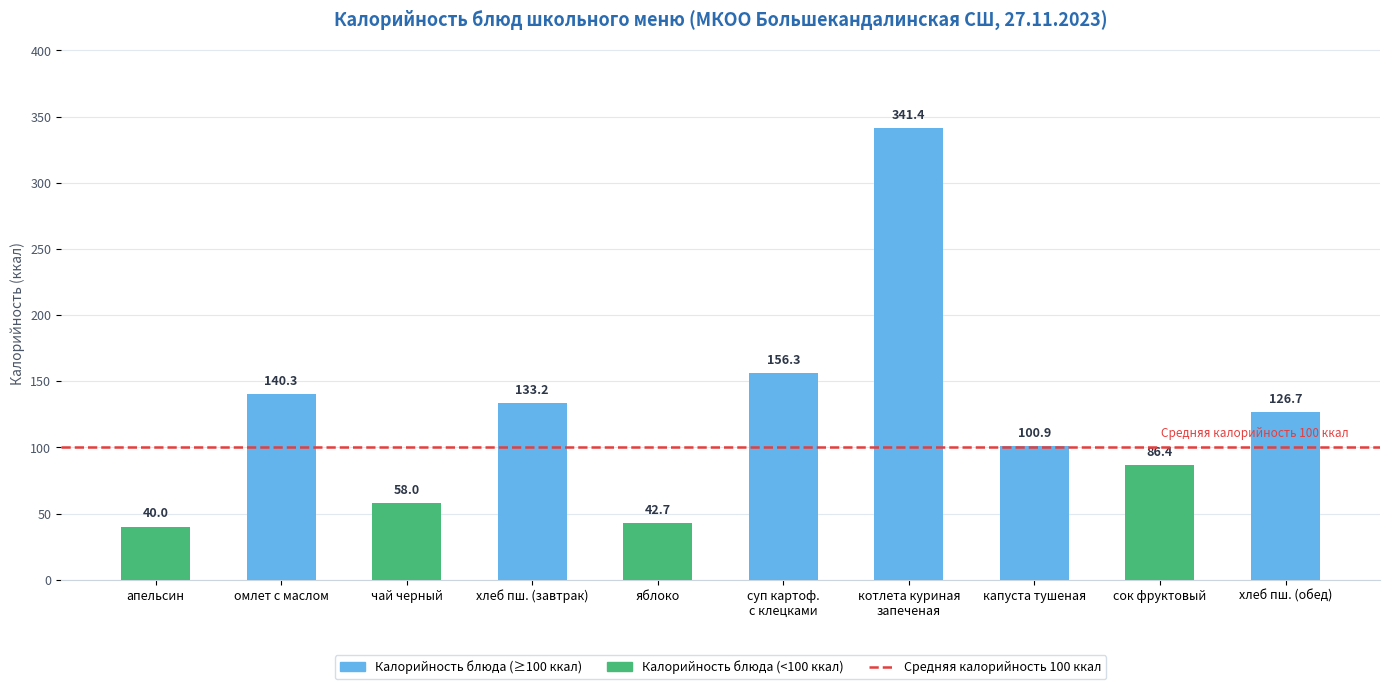

What is the value of the 7th bar from the left?

341.4